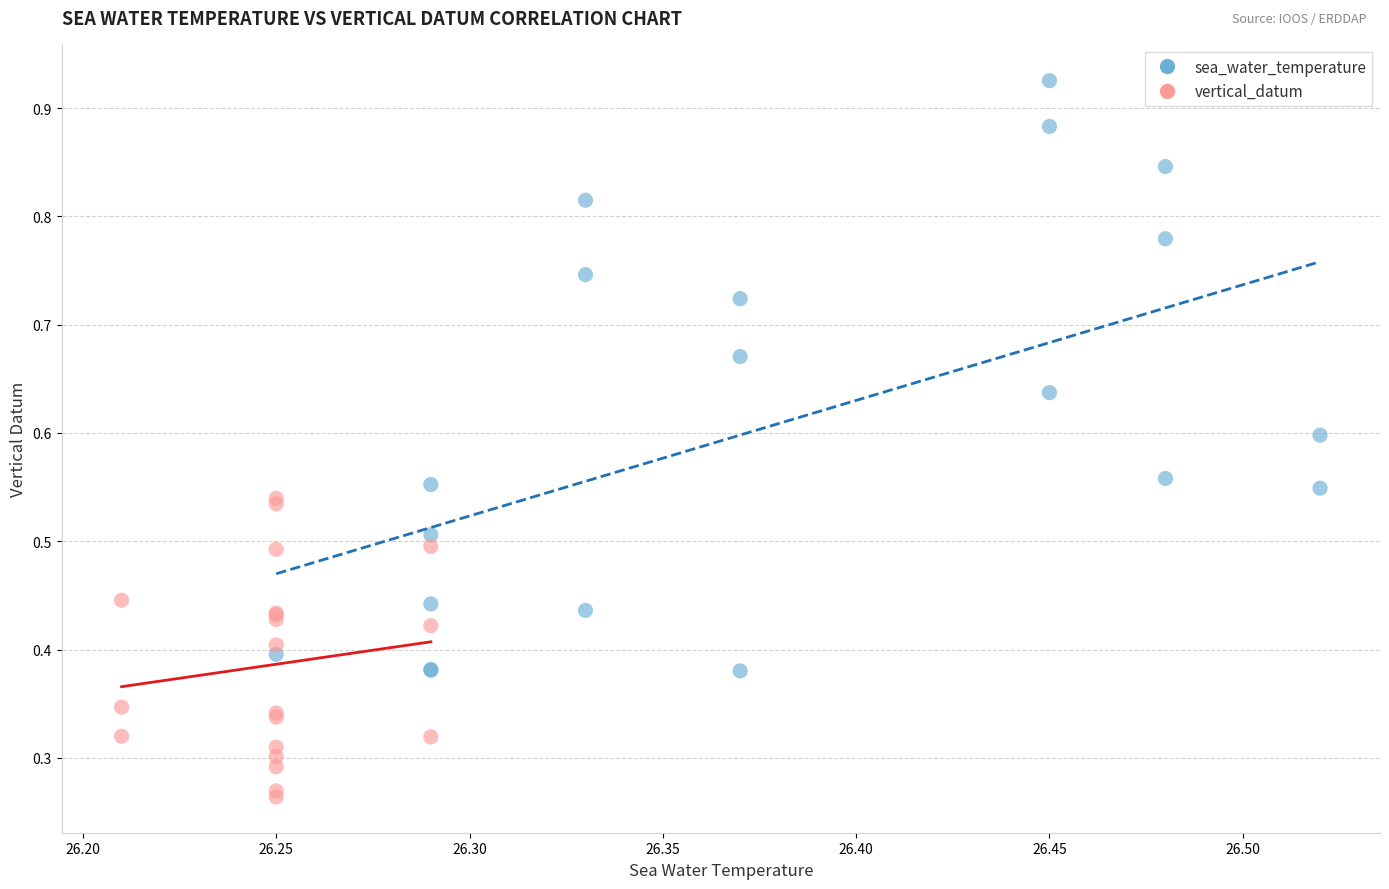

Which series reaches the maximum Y coordinate?

sea_water_temperature